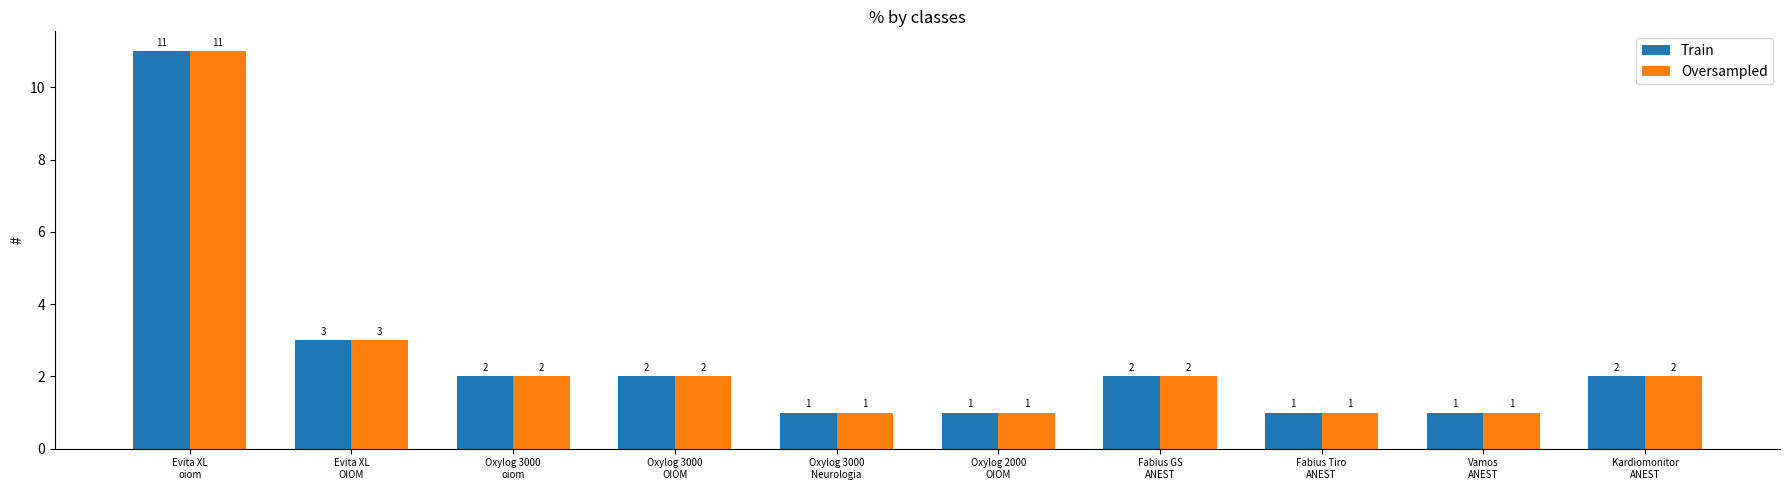

Reading left to right, extract all data points from this chart.

Train: Evita XL
oiom=11	Evita XL
OIOM=3	Oxylog 3000
oiom=2	Oxylog 3000
OIOM=2	Oxylog 3000
Neurologia=1	Oxylog 2000
OIOM=1	Fabius GS
ANEST=2	Fabius Tiro
ANEST=1	Vamos
ANEST=1	Kardiomonitor
ANEST=2
Oversampled: Evita XL
oiom=11	Evita XL
OIOM=3	Oxylog 3000
oiom=2	Oxylog 3000
OIOM=2	Oxylog 3000
Neurologia=1	Oxylog 2000
OIOM=1	Fabius GS
ANEST=2	Fabius Tiro
ANEST=1	Vamos
ANEST=1	Kardiomonitor
ANEST=2